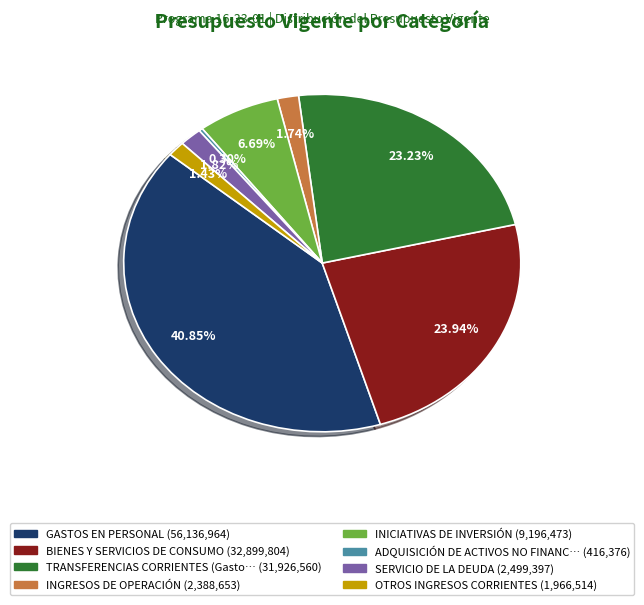

Is there any slice that represents more than half of the pie?

No